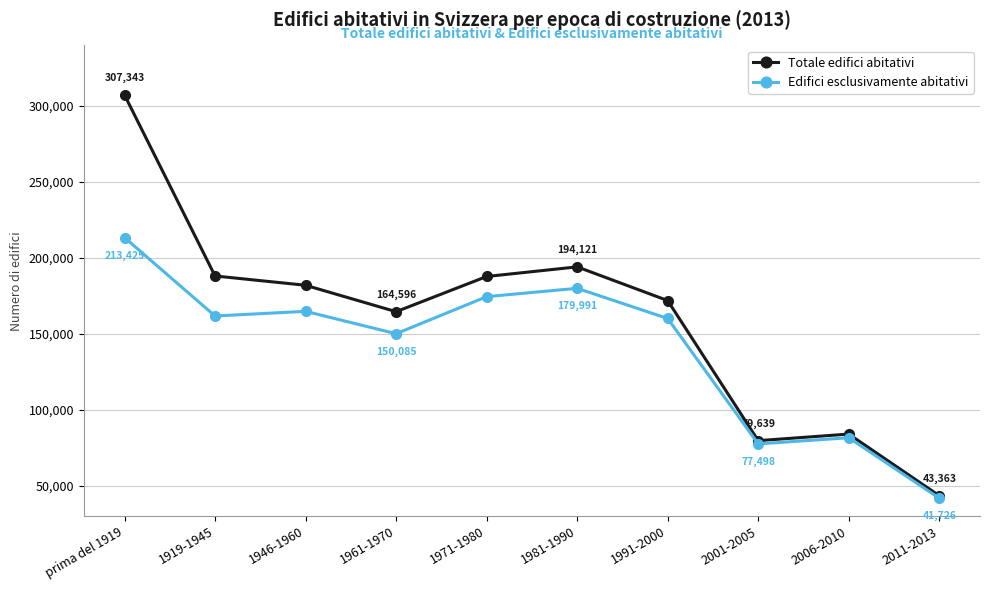

What is the difference between the second highest and second lowest values in the Edifici esclusivamente abitativi series?

102493